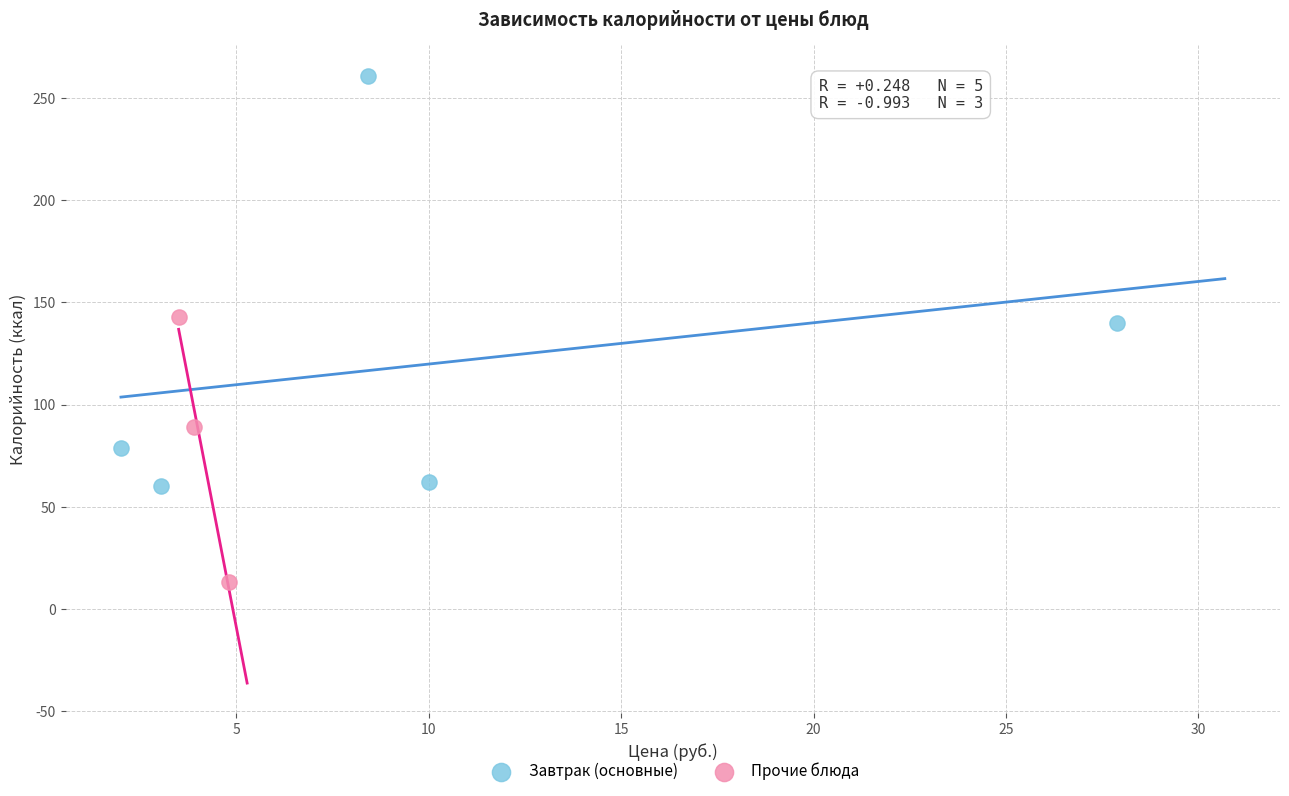

Which series has the widest spread of Y values?

Завтрак (основные)